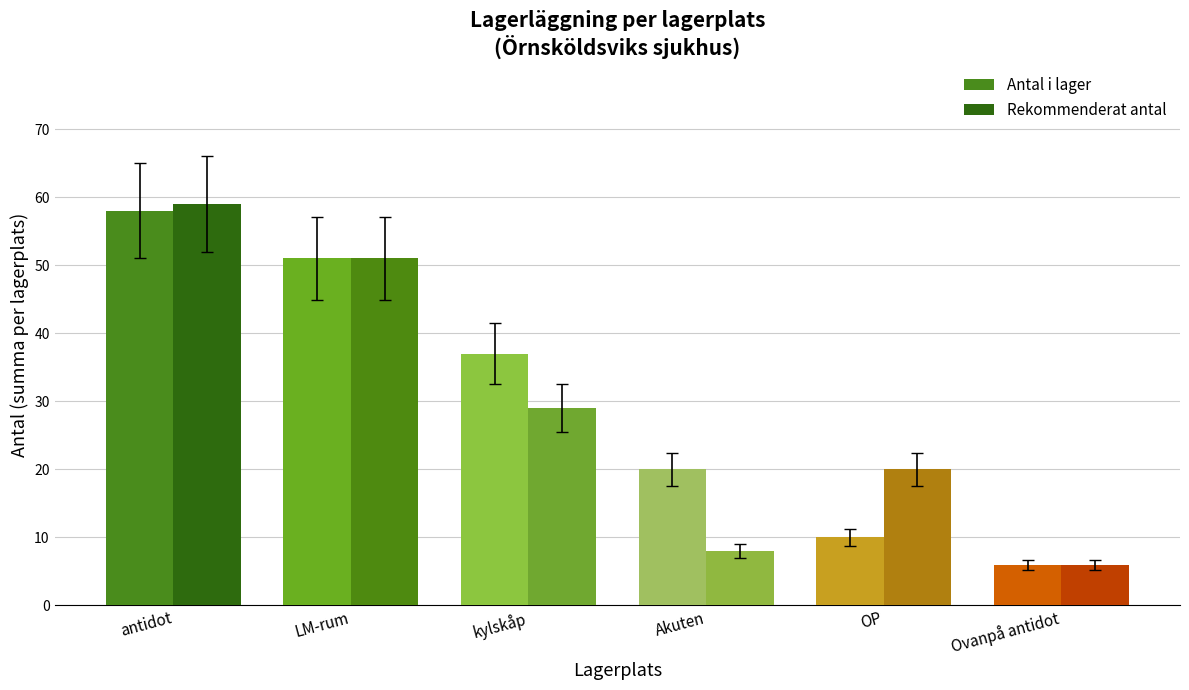

Reading right to left, list all the values displayed in this chart.

Antal i lager: Ovanpå antidot=6	OP=10	Akuten=20	kylskåp=37	LM-rum=51	antidot=58
Rekommenderat antal: Ovanpå antidot=6	OP=20	Akuten=8	kylskåp=29	LM-rum=51	antidot=59